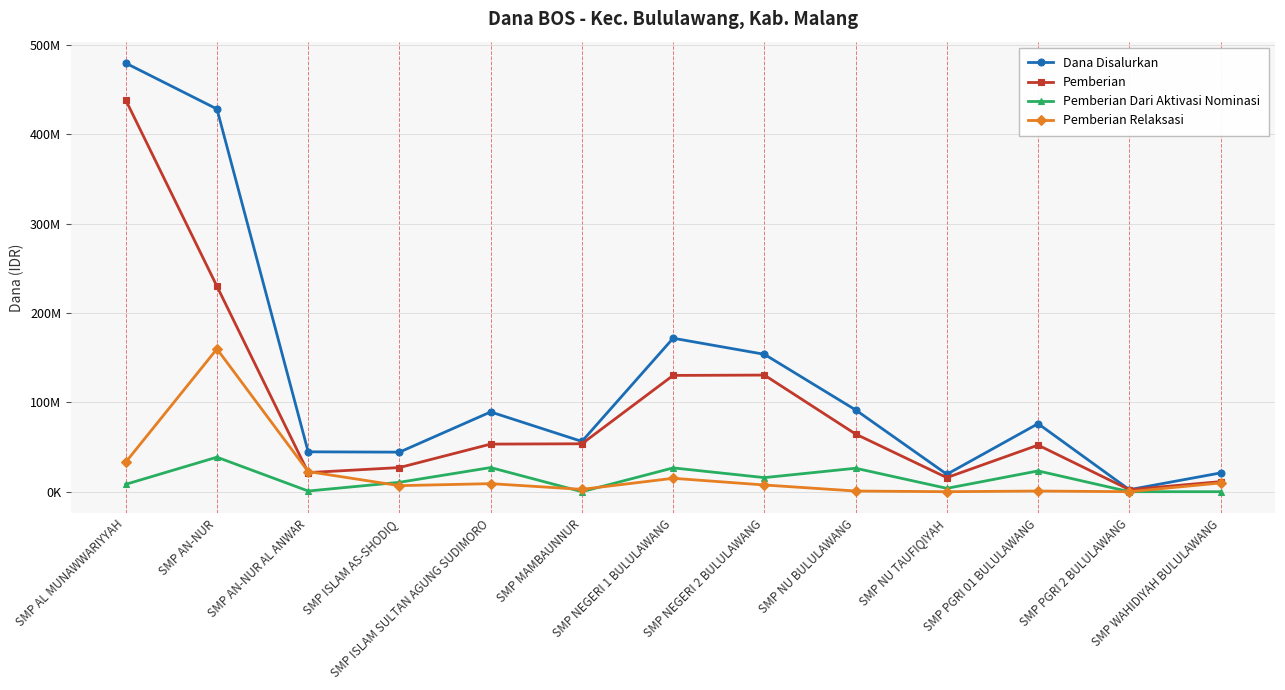

List the series in order of their peak value, lowest first.

Pemberian Dari Aktivasi Nominasi, Pemberian Relaksasi, Pemberian, Dana Disalurkan